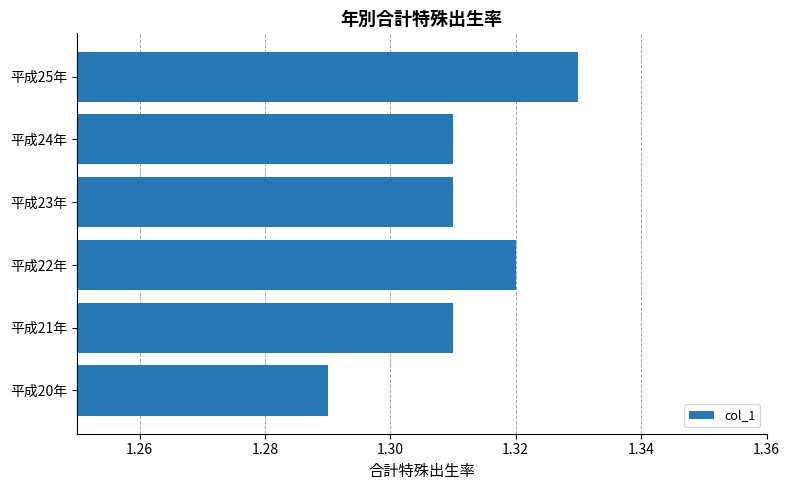

Which label corresponds to the smallest value in the chart?

平成20年